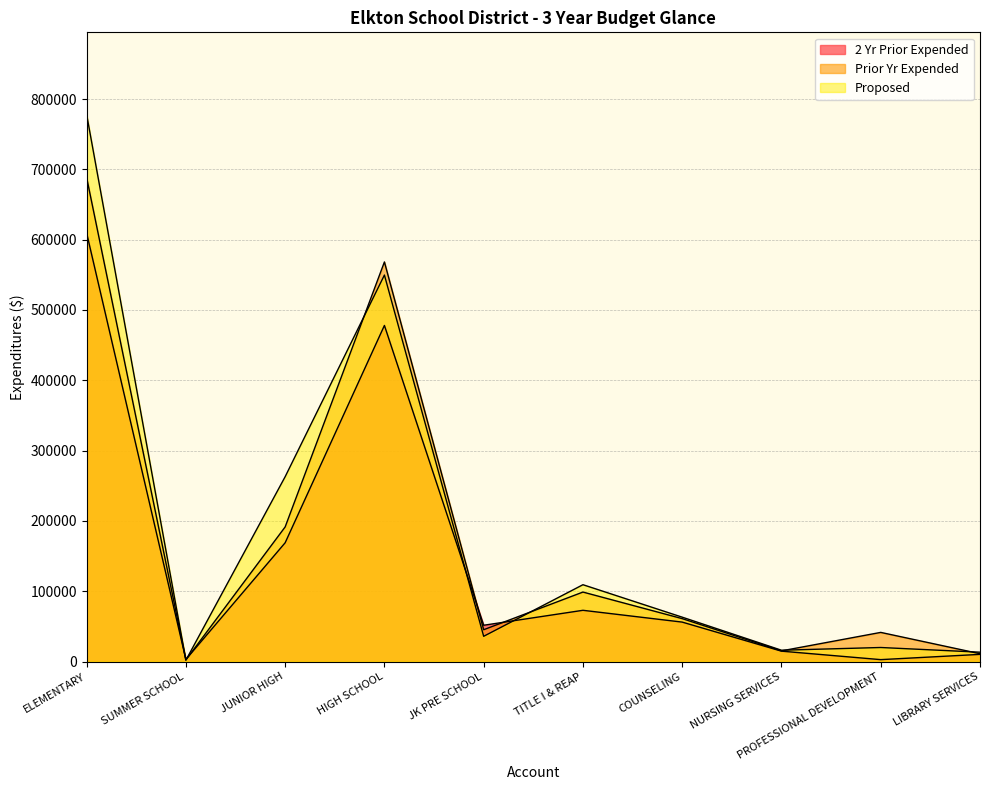

Is the value of Proposed at TITLE I & REAP greater than the value of Prior Yr Expended at HIGH SCHOOL?

No